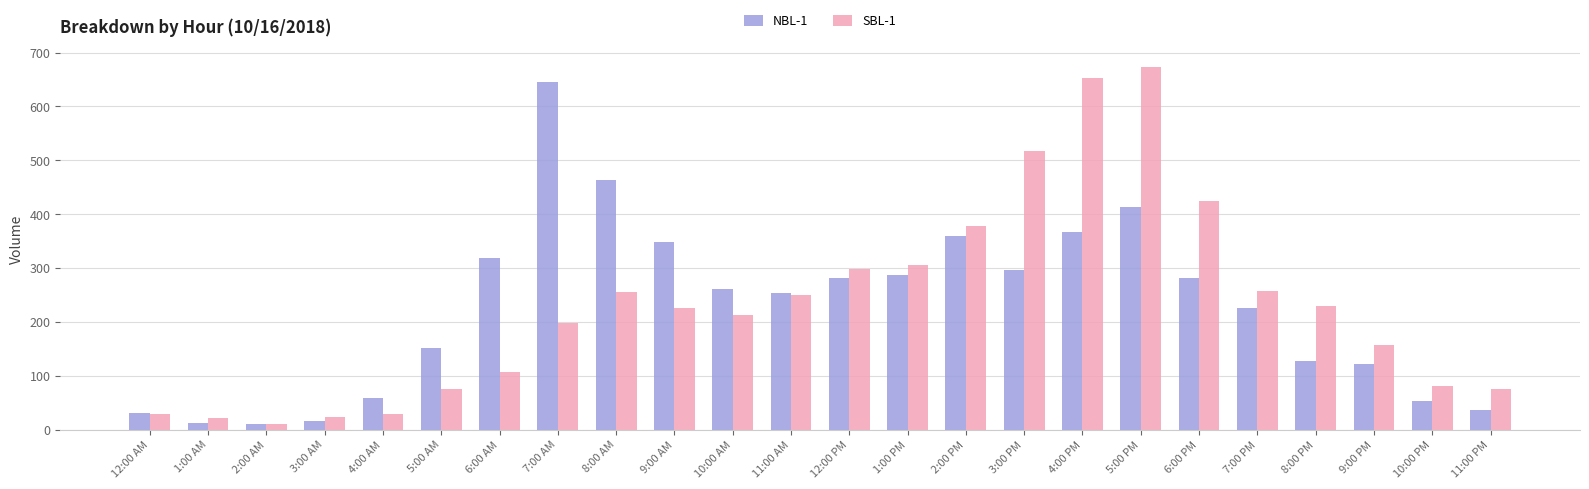

Which series changed the most between 10:00 AM and 3:00 PM?

SBL-1